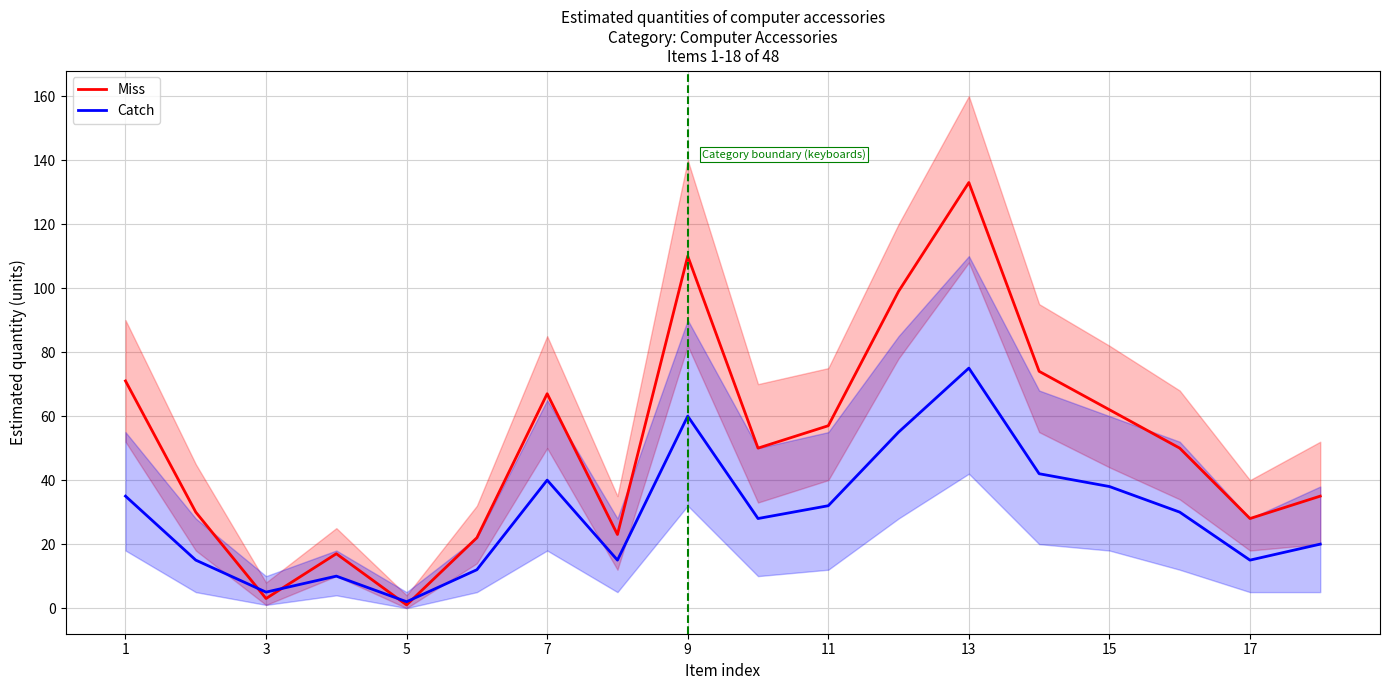

What are all the series names shown in the legend?

Miss, Catch